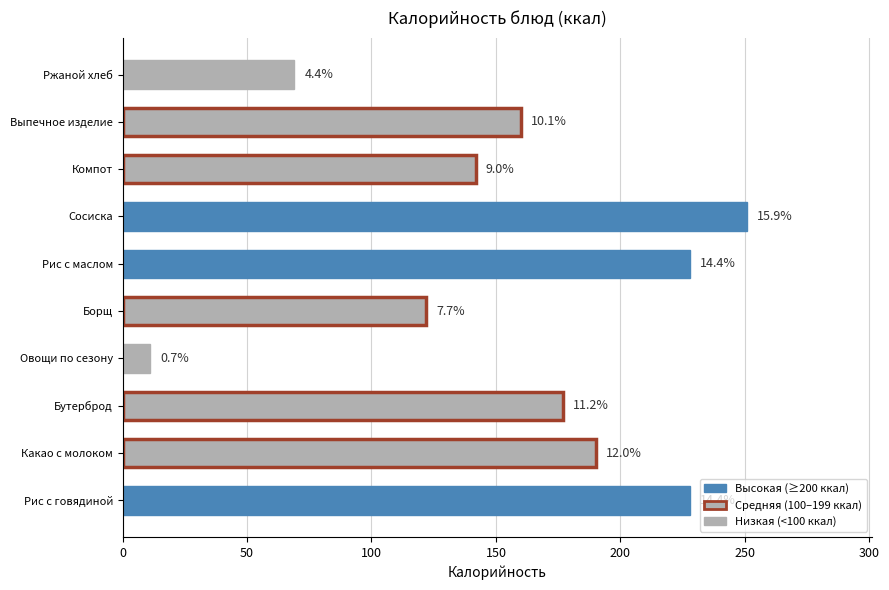

What is the difference between the maximum and minimum values?

240